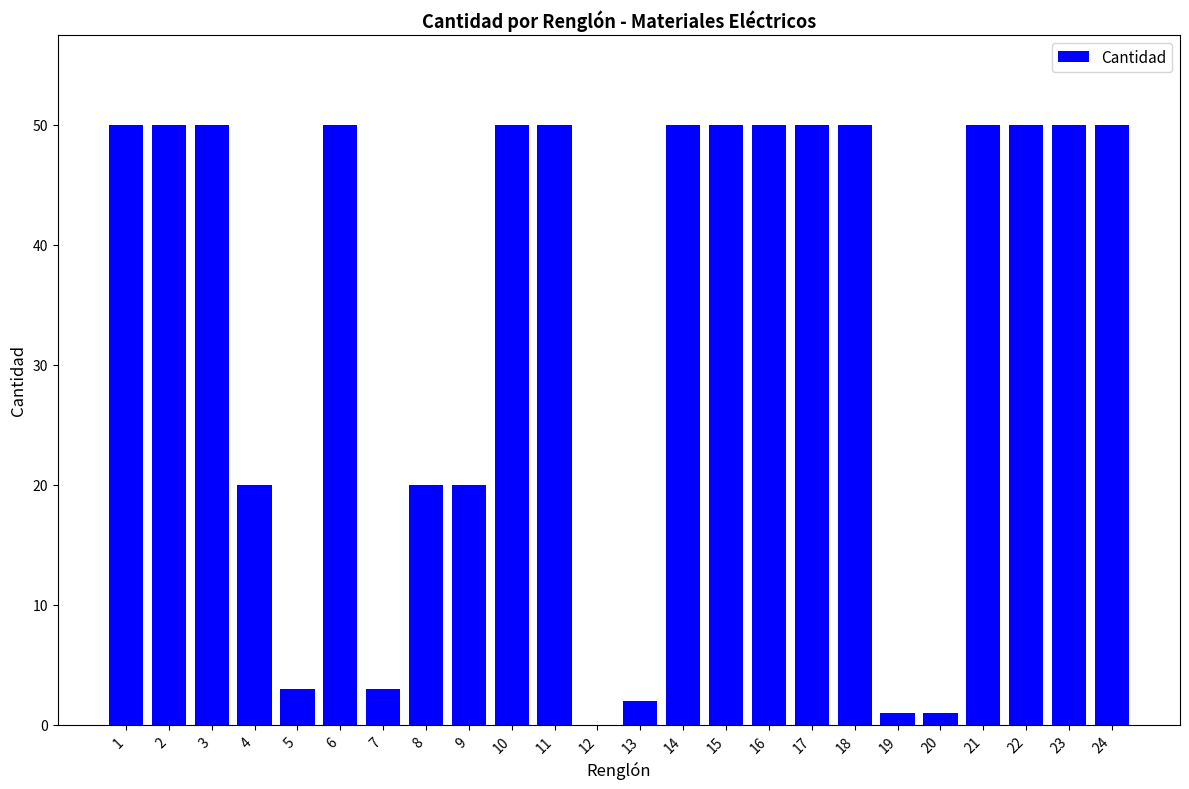

What is the greatest value displayed?

50